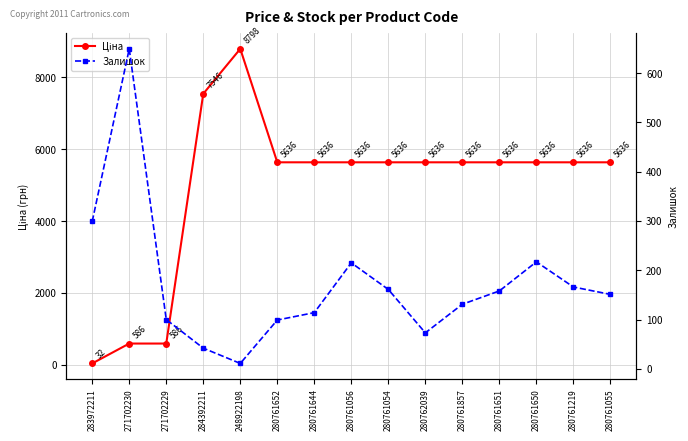

What is the average value of the Залишок series?

172.4